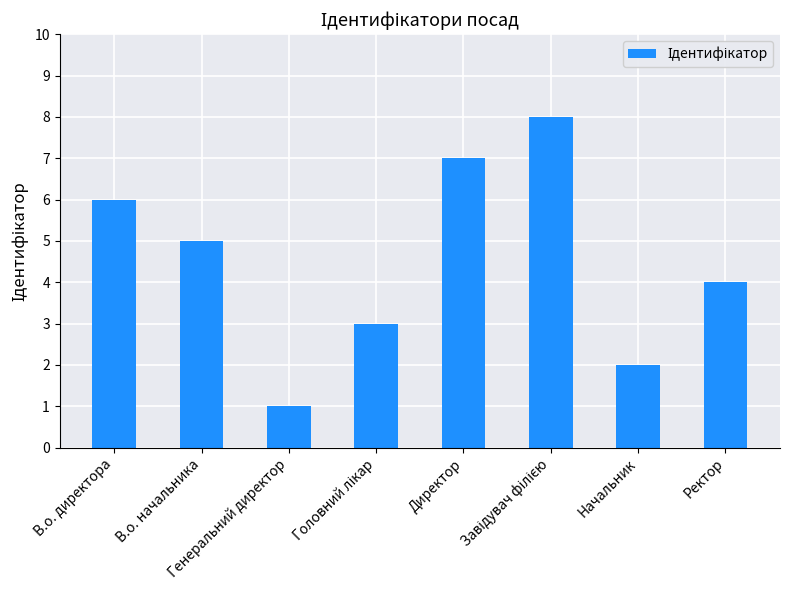

What is the difference between the maximum and minimum values?

7